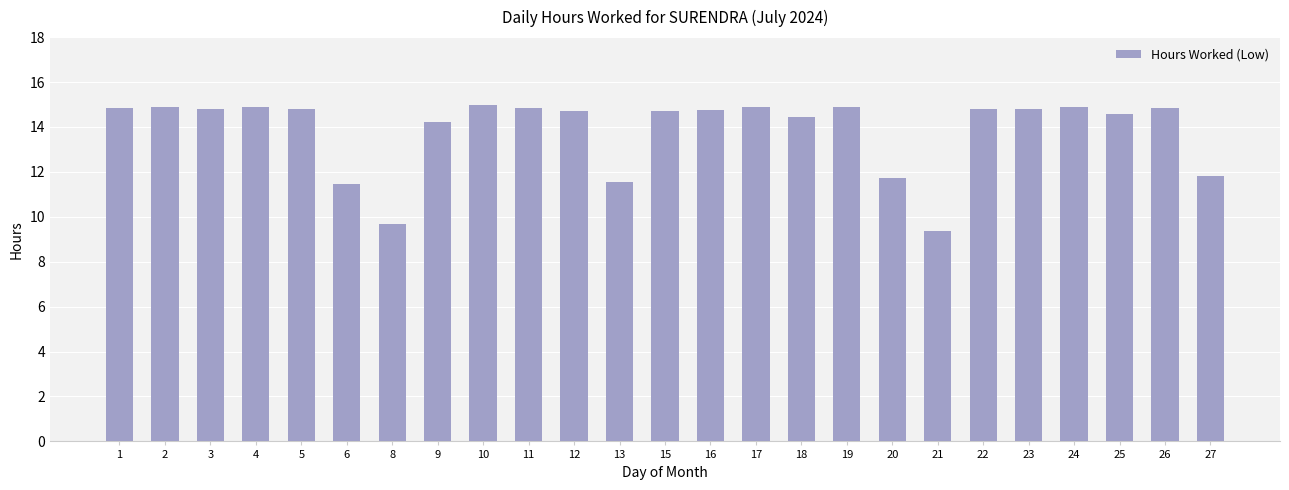

True or false: the data shows 21.0 at 4.

False